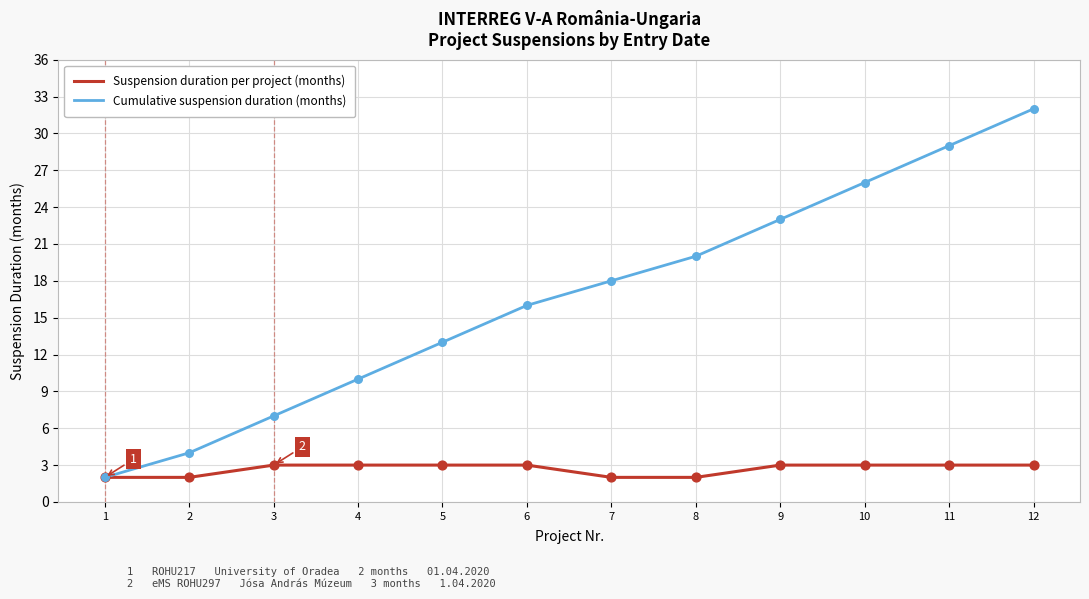

Which series changed the most between 2 and 12?

Cumulative suspension duration (months)